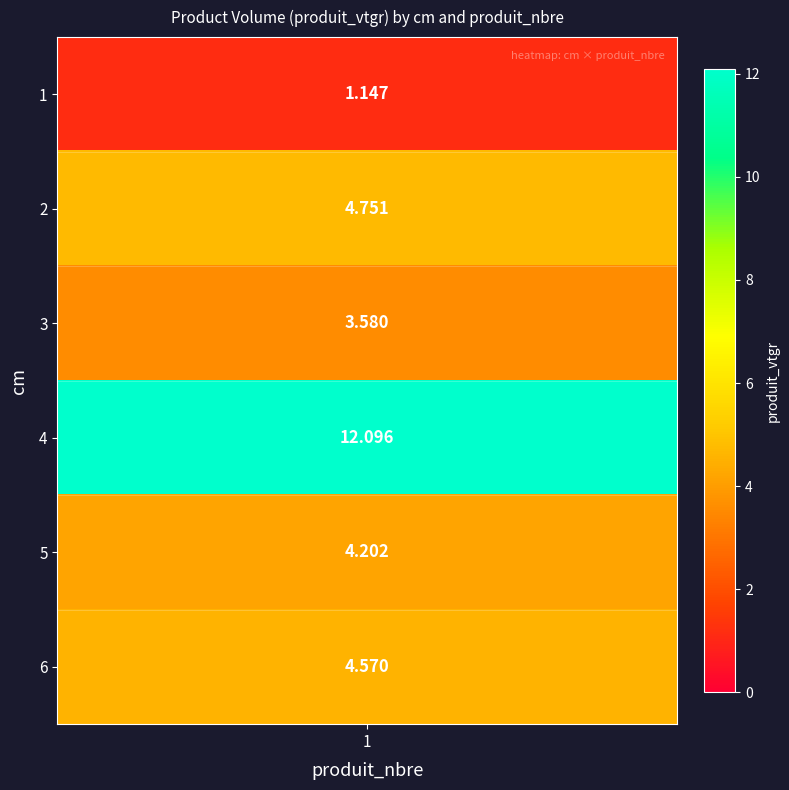

Reading right to left, extract all data points from this chart.

4.6	4.2	12.1	3.6	4.8	1.1